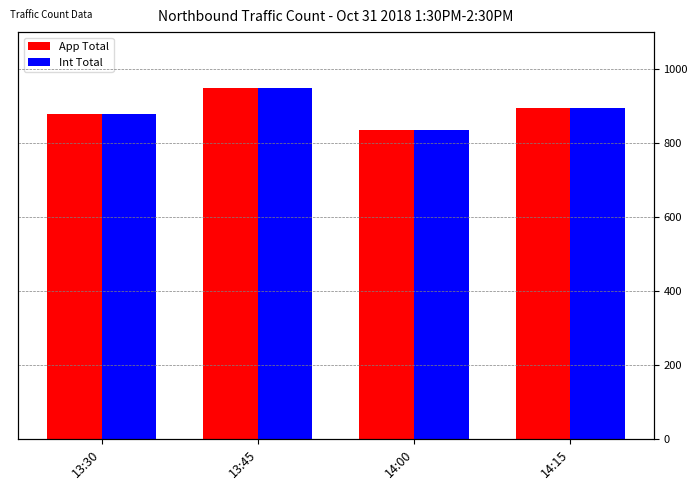

The Int Total series shows 896 at 14:15. True or false?

True